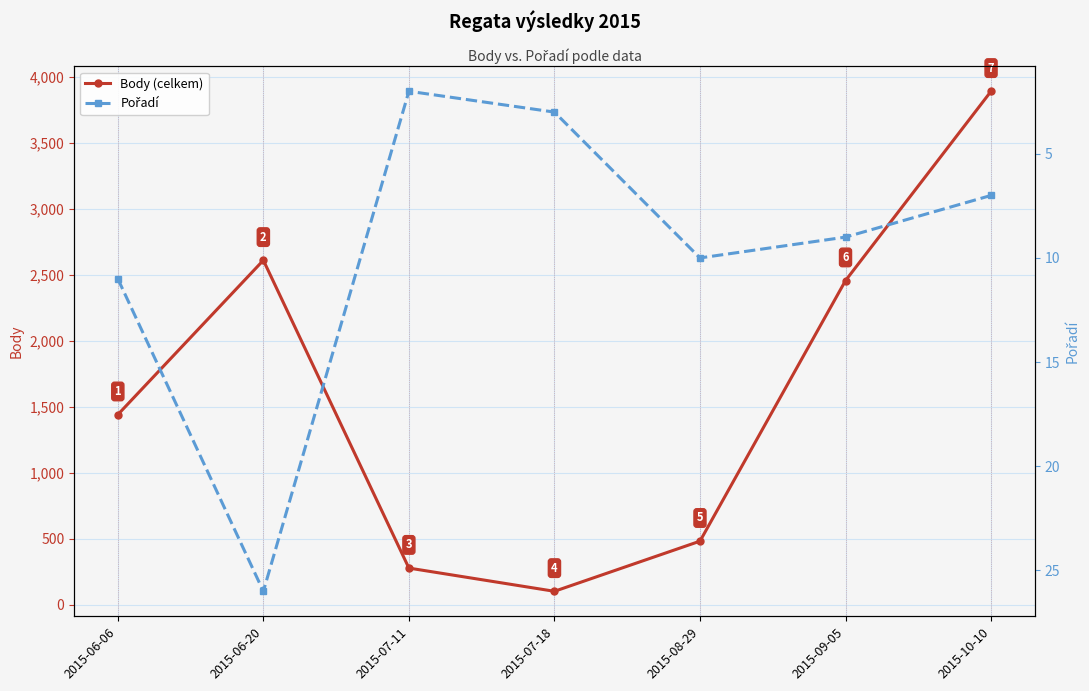

What is the highest value of the Pořadí series?

26